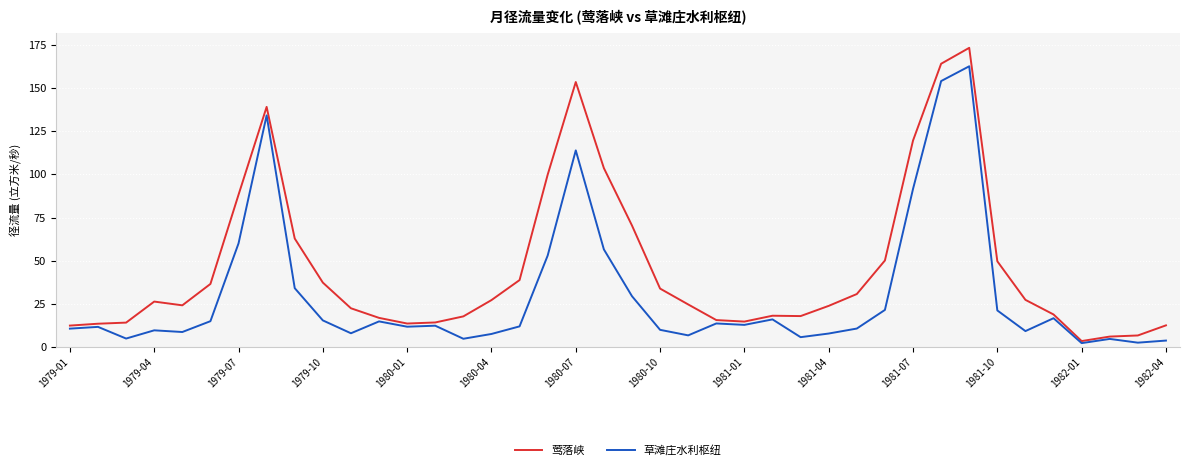

What is the difference between the maximum and minimum values in the 莺落峡 series?

170.0